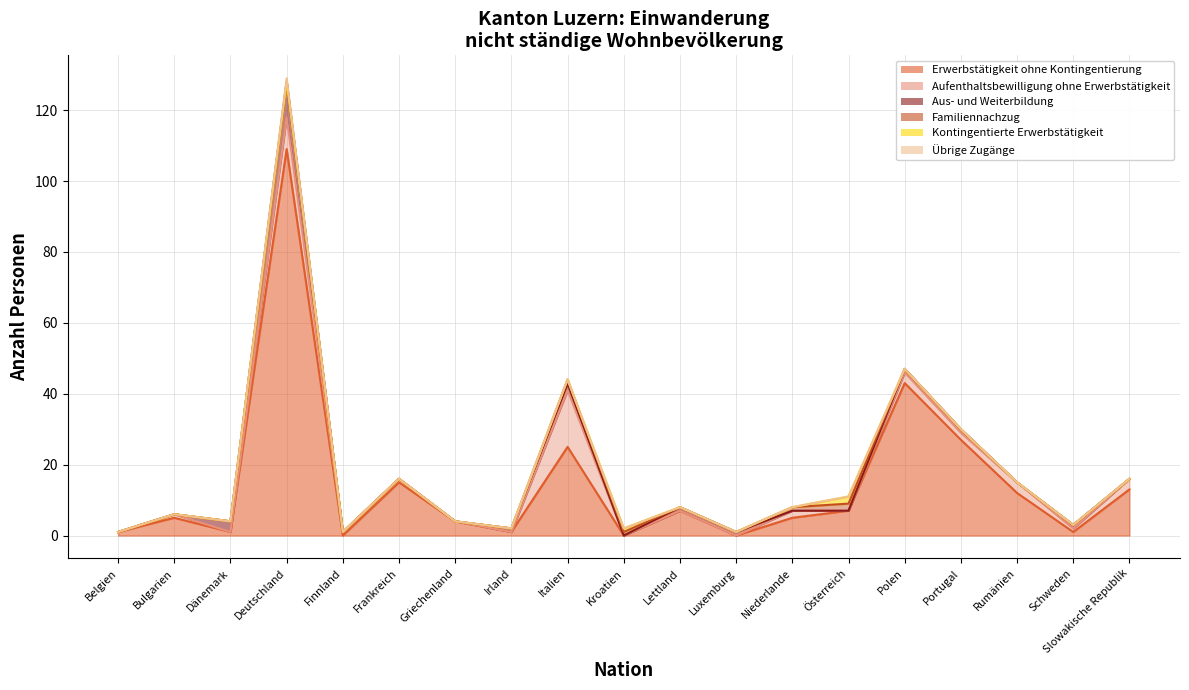

Count the Familiennachzug values in the range 0 to 1.

18